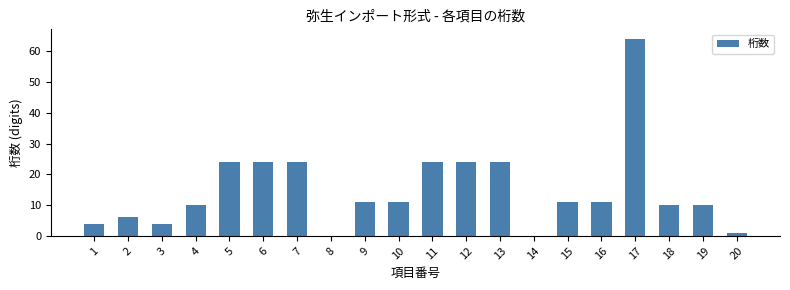

The chart shows a value of 35 at 11. True or false?

False